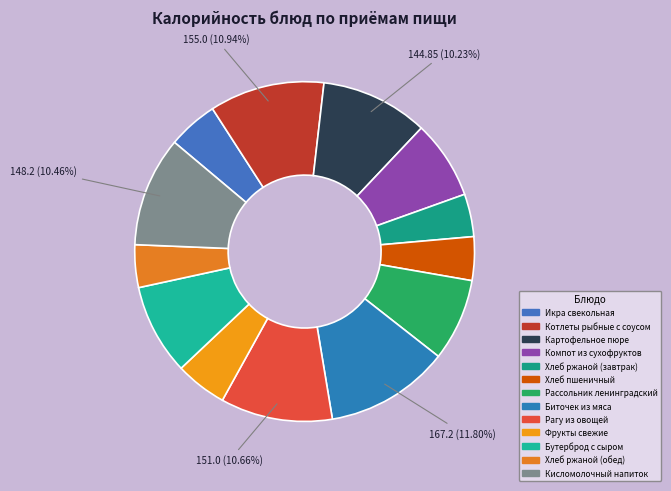

To the nearest percent, what percentage of the pie is Хлеб ржаной (завтрак)?

4%